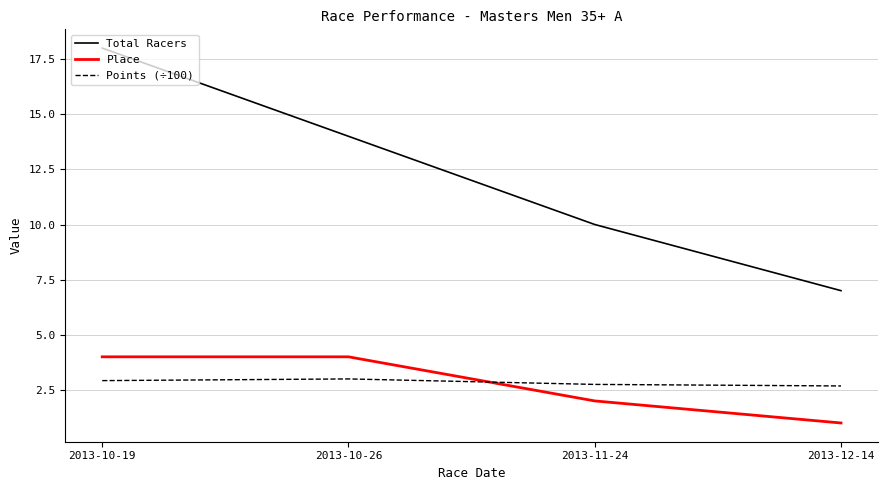

Count the Place values in the range 2 to 4.

3